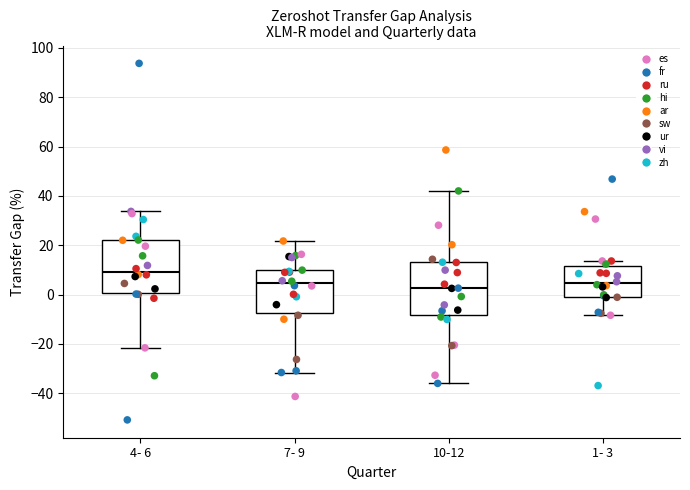

Reading left to right, transcribe this box plot: for each box, give where its median line is, the range the box spans, and where its two whiskers end, as read against the y-axis. The values are not printed on the chart, so give them approximately, as read against the axis.

4- 6: median 10, box 0 to 22, whiskers -22 to 34
7- 9: median 4, box -8 to 10, whiskers -32 to 22
10-12: median 2, box -8 to 14, whiskers -36 to 42
1- 3: median 4, box 0 to 12, whiskers -8 to 14